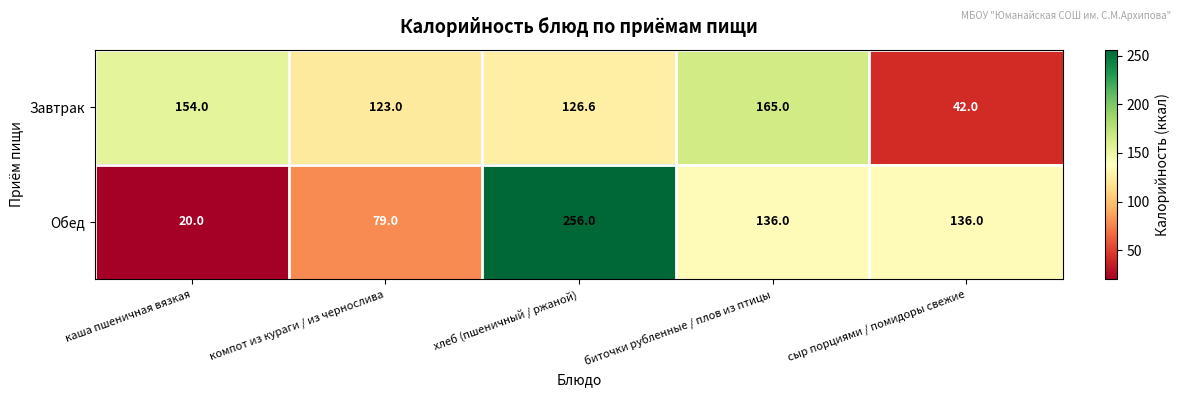

The Обед series shows 136.0 at сыр порциями / помидоры свежие. True or false?

True